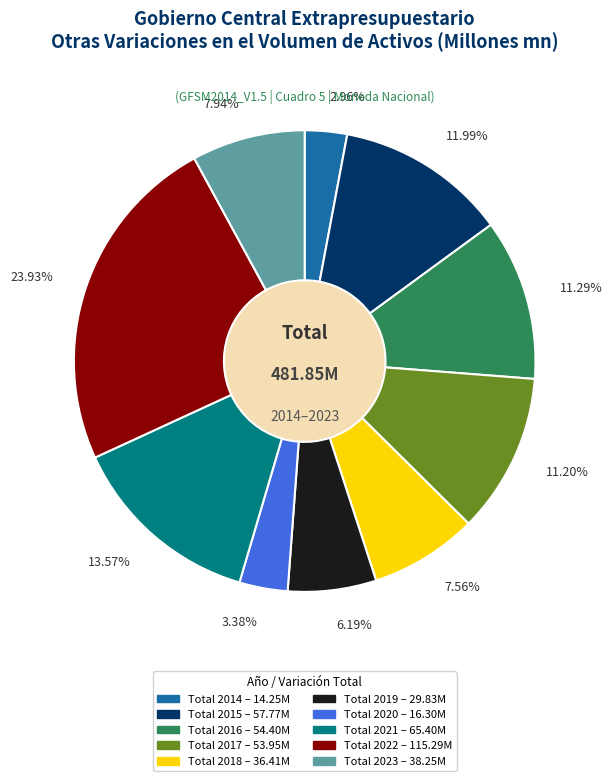

Which category has the biggest portion of the pie?

Total 2022